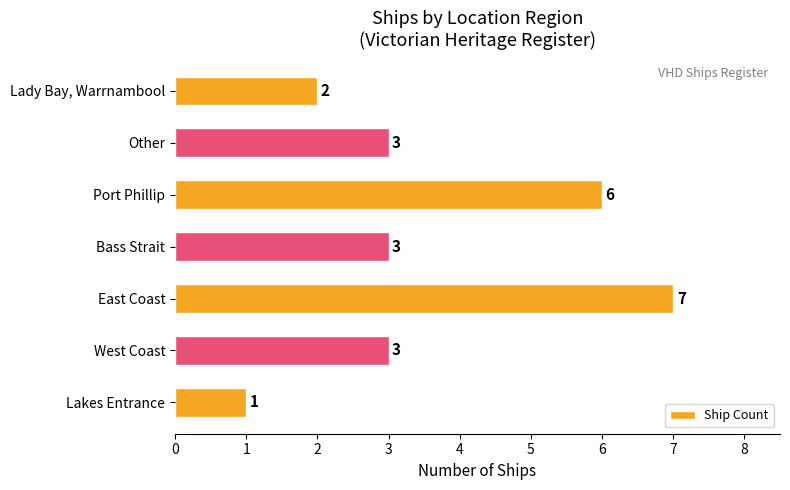

The chart shows a value of 1 at Lady Bay, Warrnambool. True or false?

False